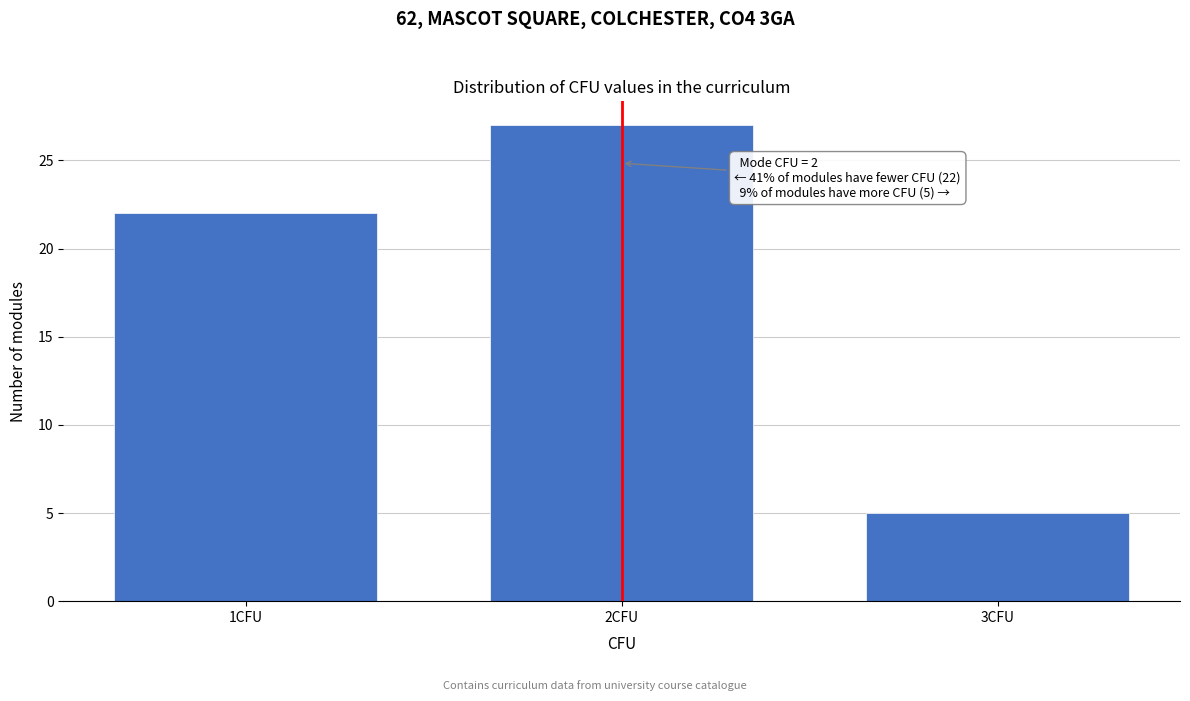

Reading left to right, list all the values displayed in this chart.

22	27	5